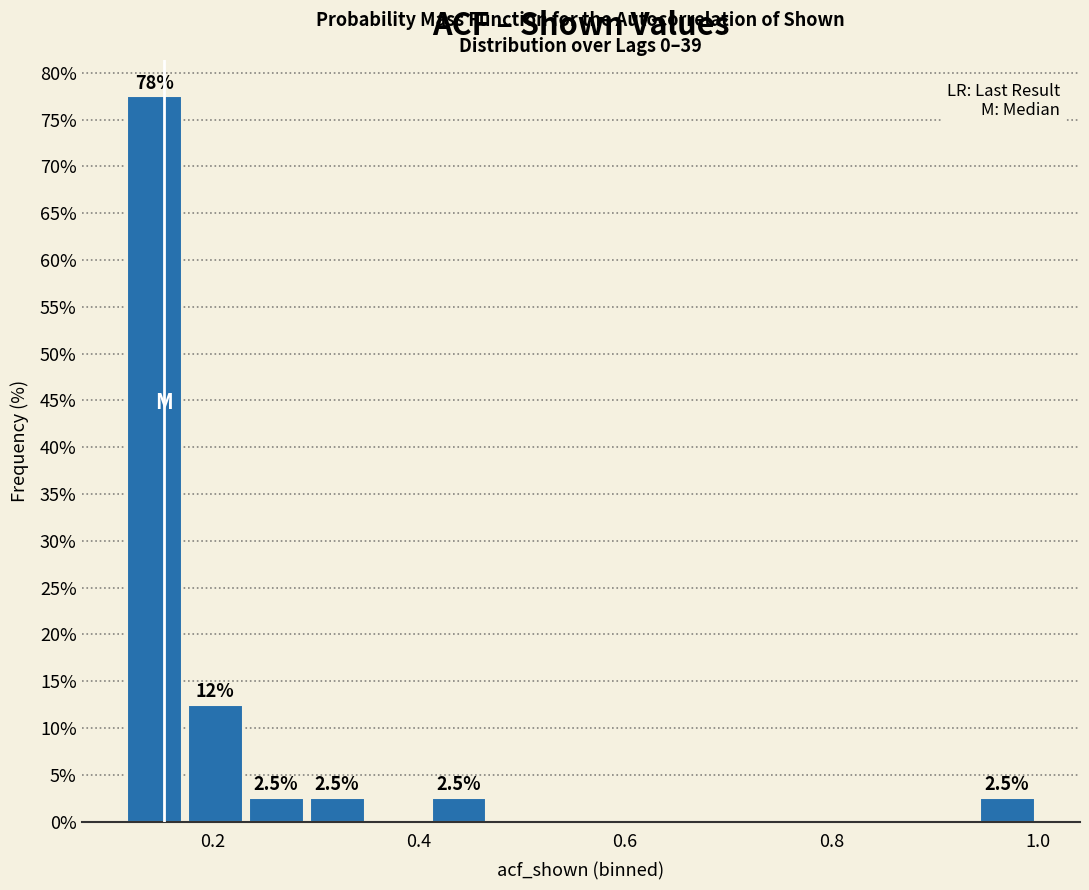

Around what value on the x-axis is the tallest bar? Give the approximate position of its centre, as read against the axis.

0.14